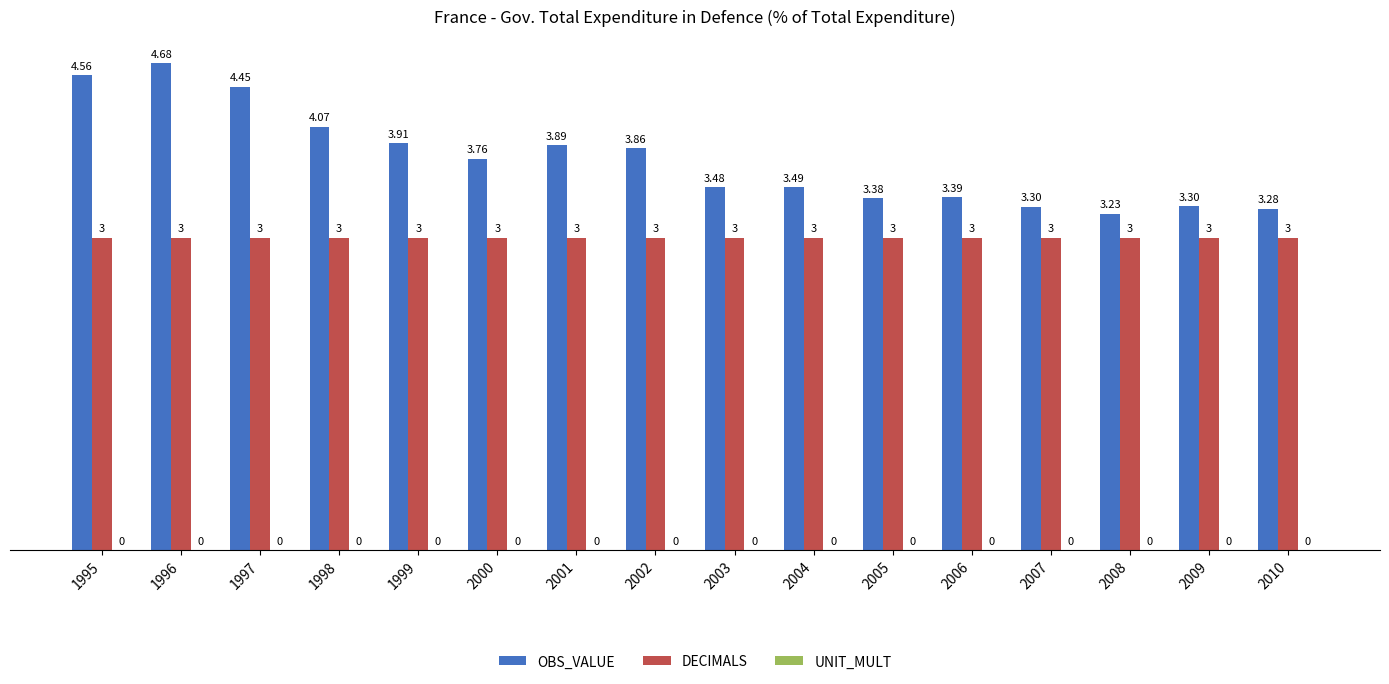

Is the value of DECIMALS at 2008 greater than the value of OBS_VALUE at 2006?

No